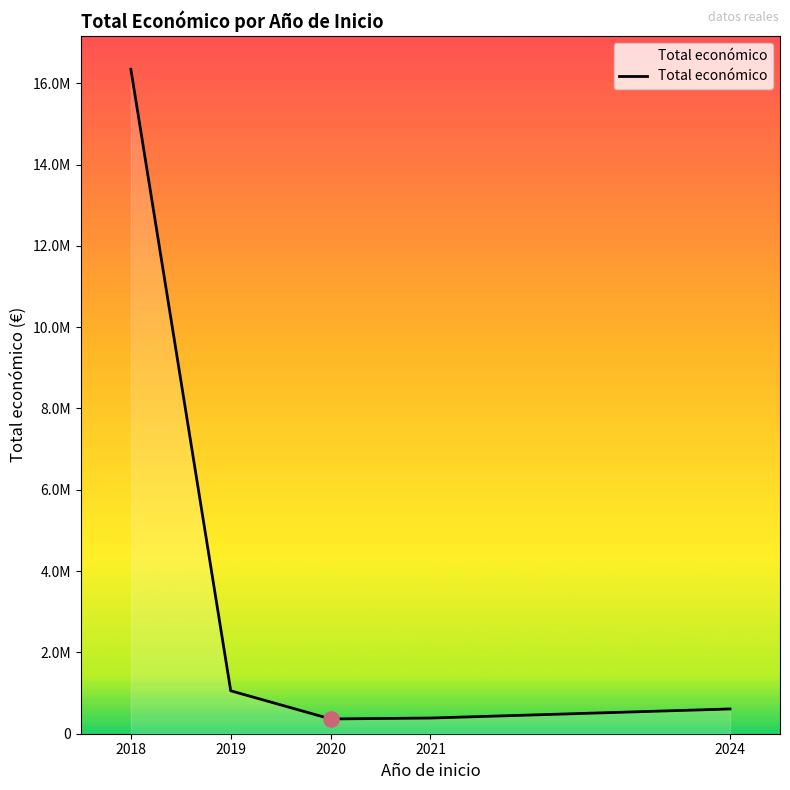

Does the chart have visible grid lines?

No